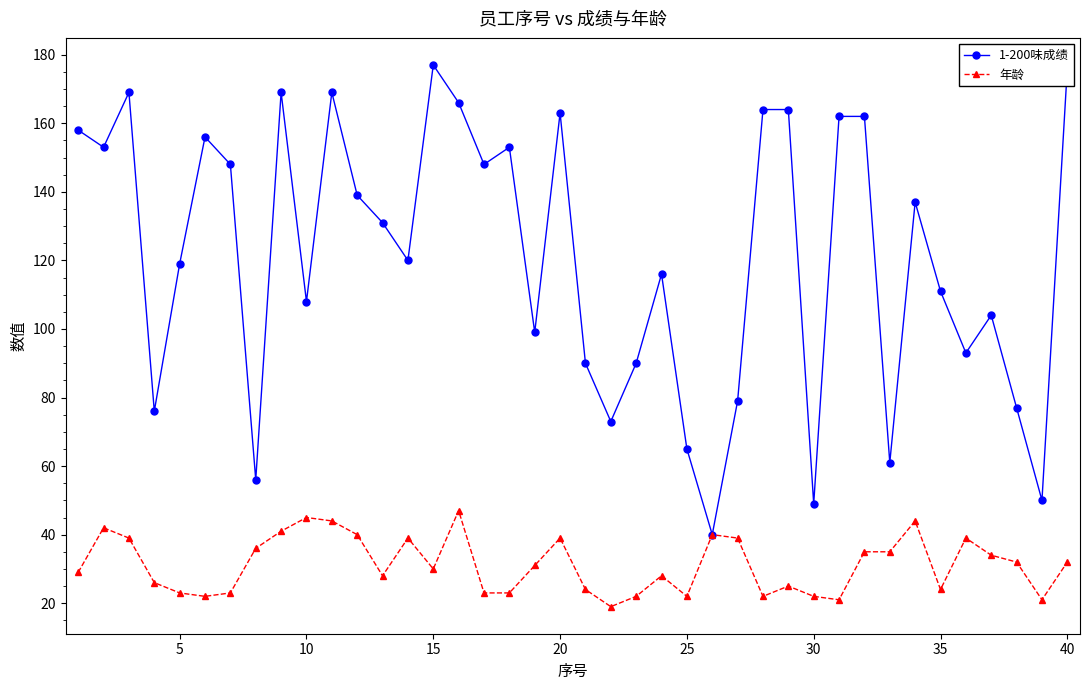

How many categories are shown in the chart?

40